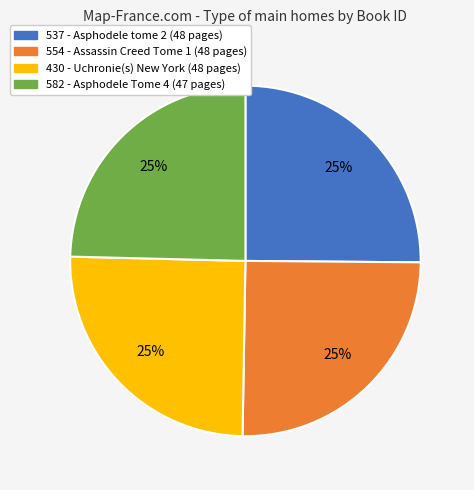

How many segments does this pie chart have?

4